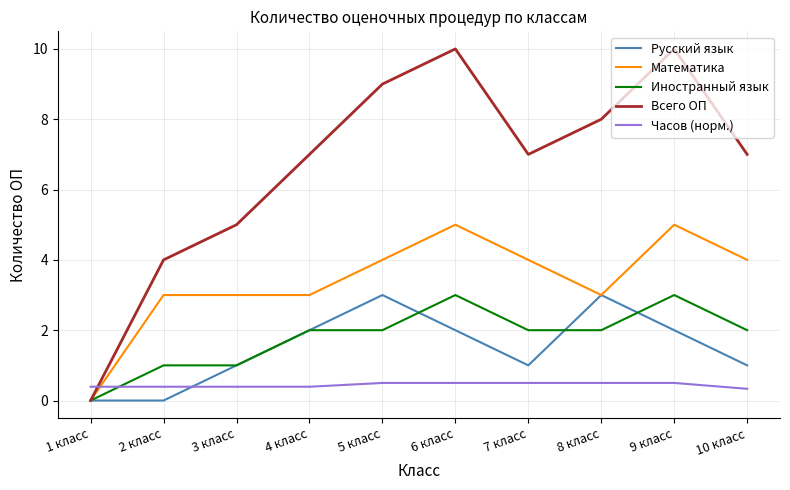

What are all the series names shown in the legend?

Русский язык, Математика, Иностранный язык, Всего ОП, Часов (норм.)